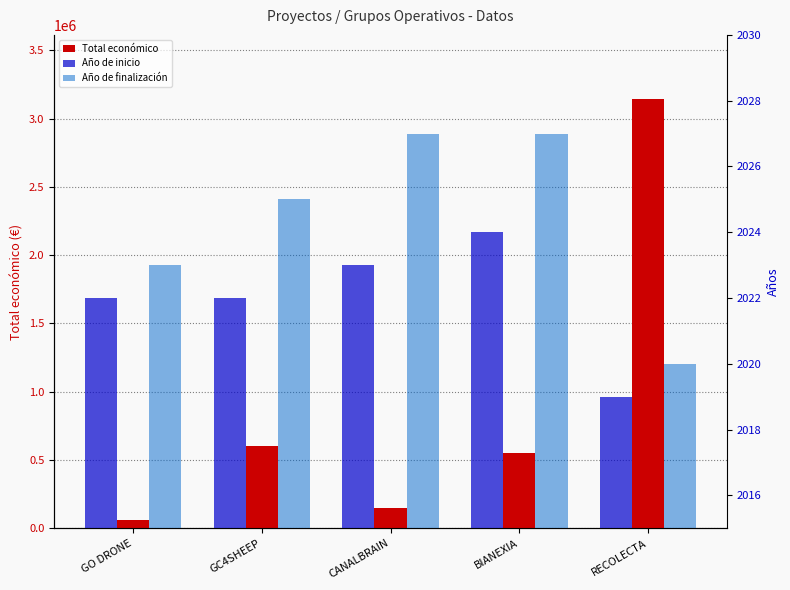

Rank the series by their maximum value, from lowest to highest.

Año de inicio, Año de finalización, Total económico